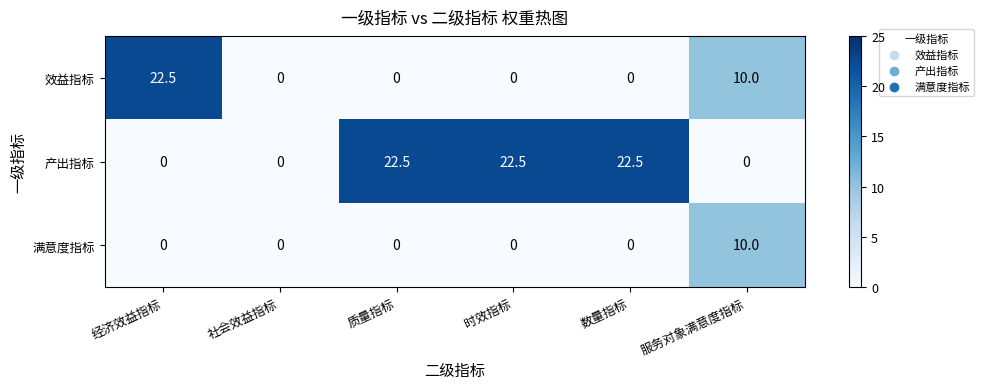

Count the number of data series in this chart.

3